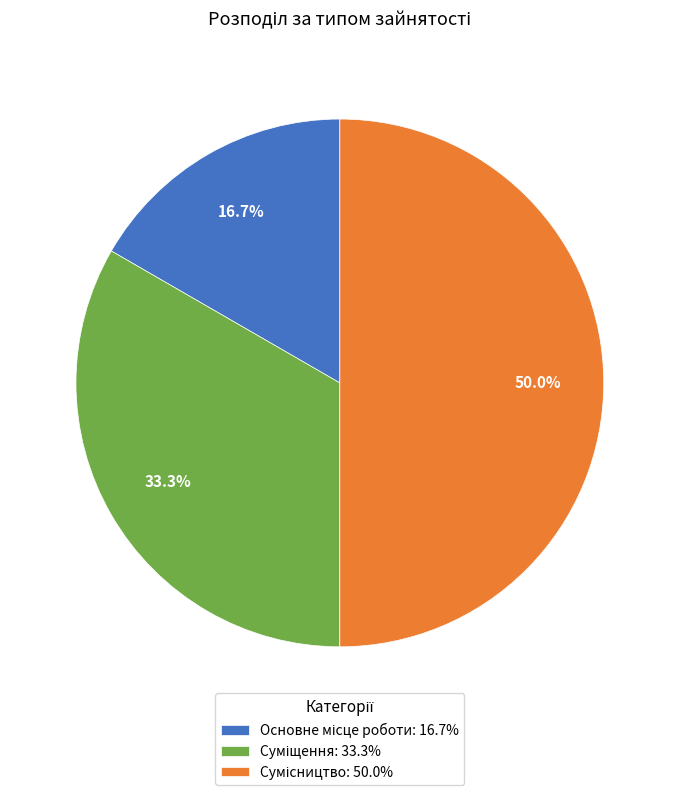

Which has a higher value, Суміщення or Сумісництво?

Сумісництво